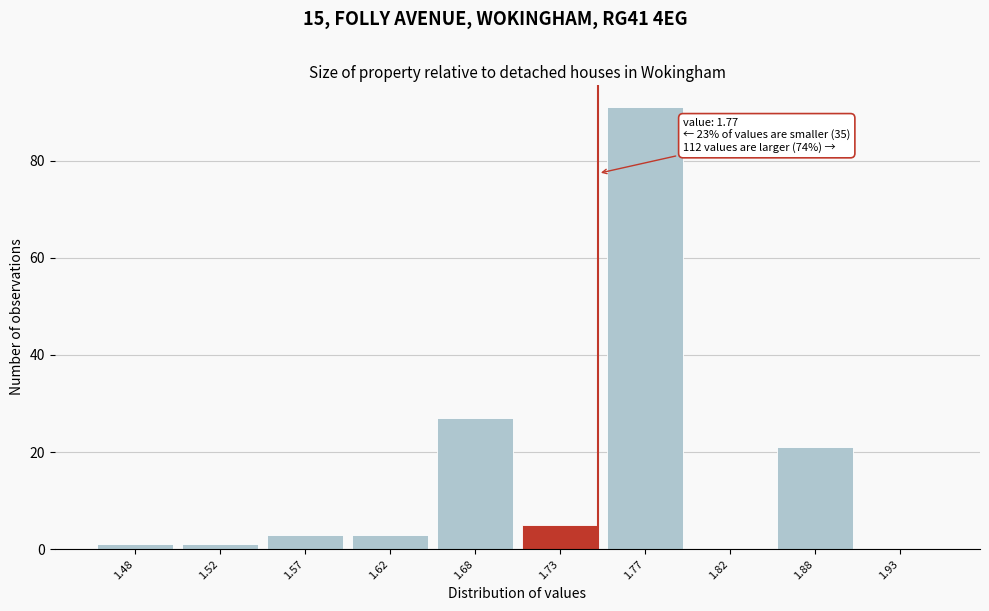

Reading left to right, list all the values displayed in this chart.

1.48=1	1.52=1	1.57=3	1.62=3	1.68=27	1.73=5	1.77=91	1.82=0	1.88=21	1.93=0